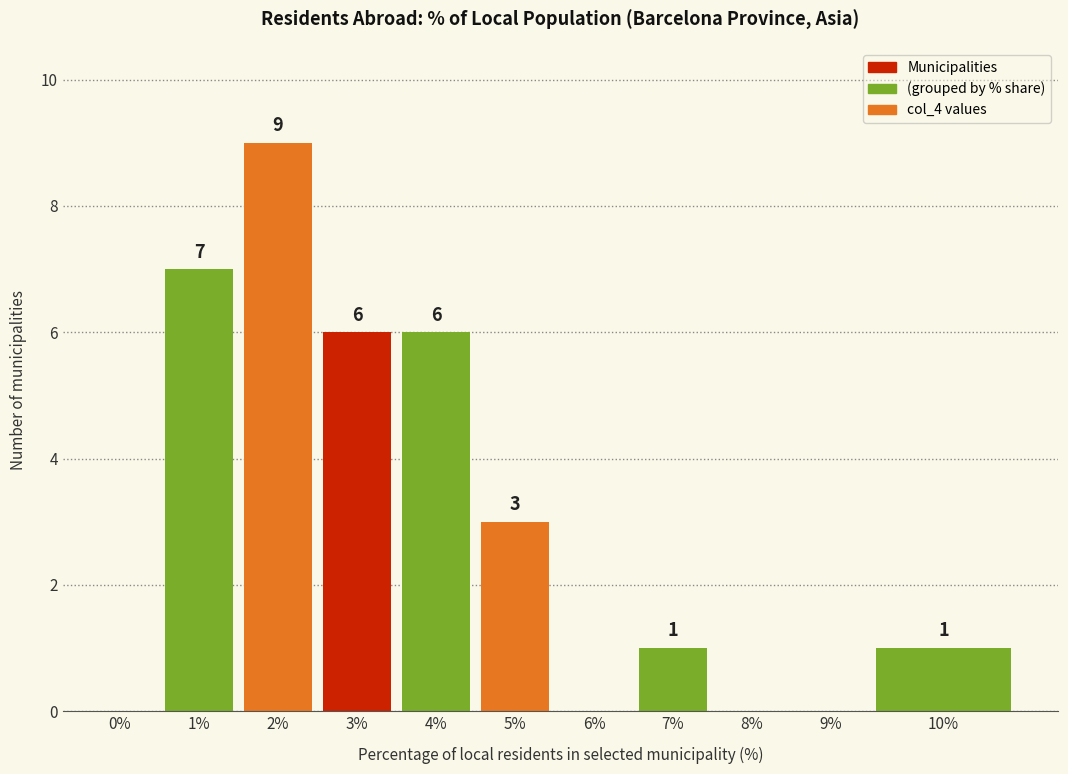

Reading left to right, transcribe all the data shown in this chart.

0%=0	1%=7	2%=9	3%=6	4%=6	5%=3	6%=0	7%=1	8%=0	9%=0	10%=1